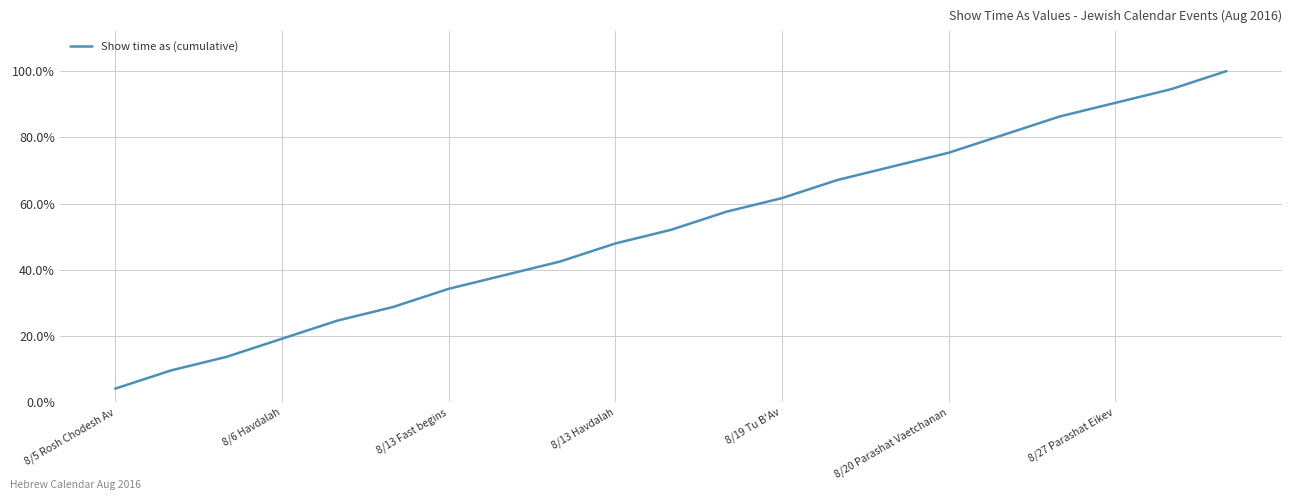

What is the sum of all values?

11.0